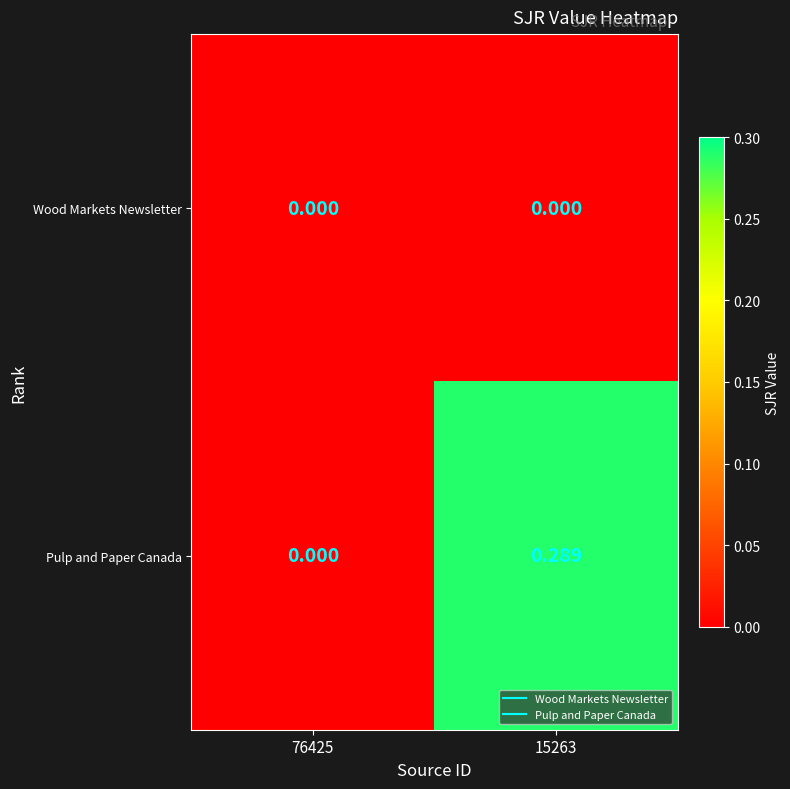

At 15263, list the series in order from largest to smallest.

Pulp and Paper Canada, Wood Markets Newsletter